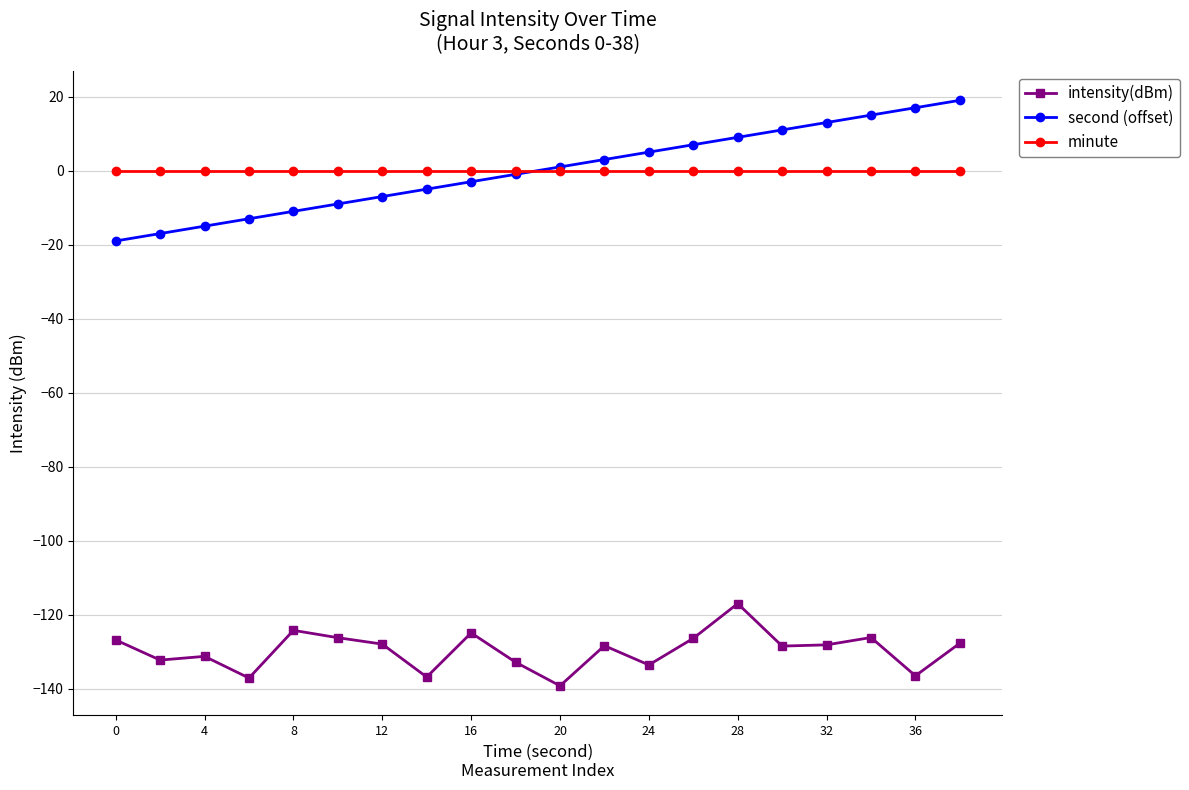

What is the smallest value displayed?

-139.2